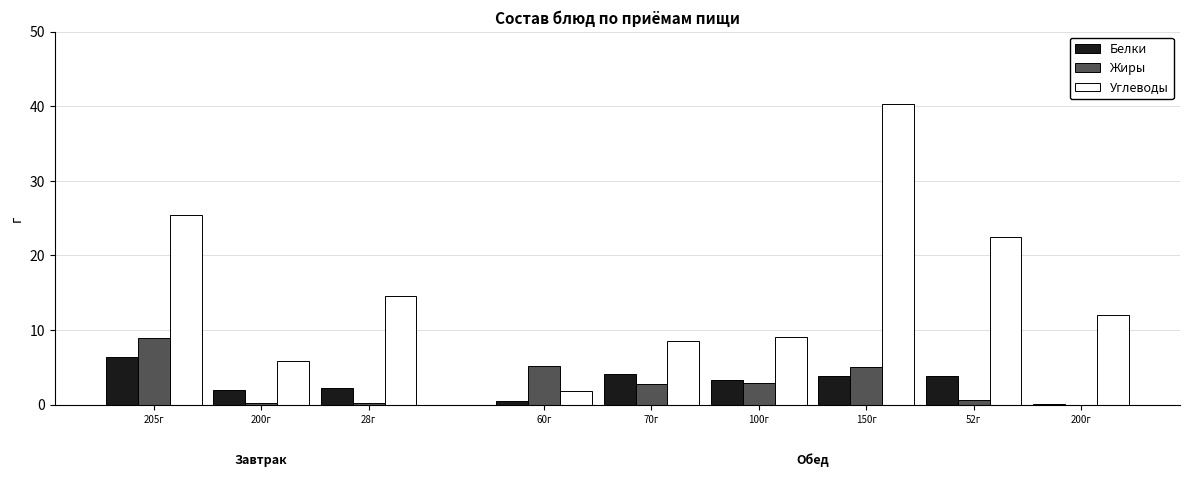

What is the label of the 3rd bar from the right?

150г